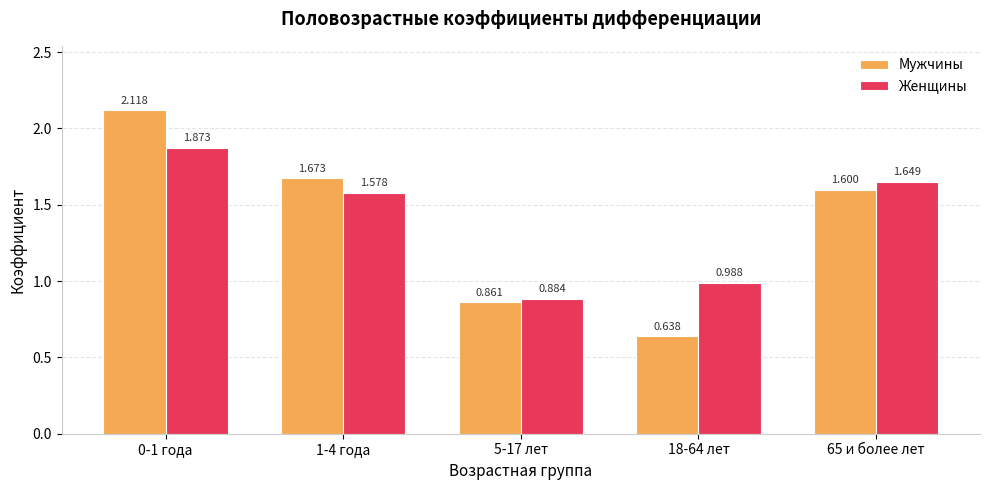

Which category has the lowest value across all series?

18-64 лет